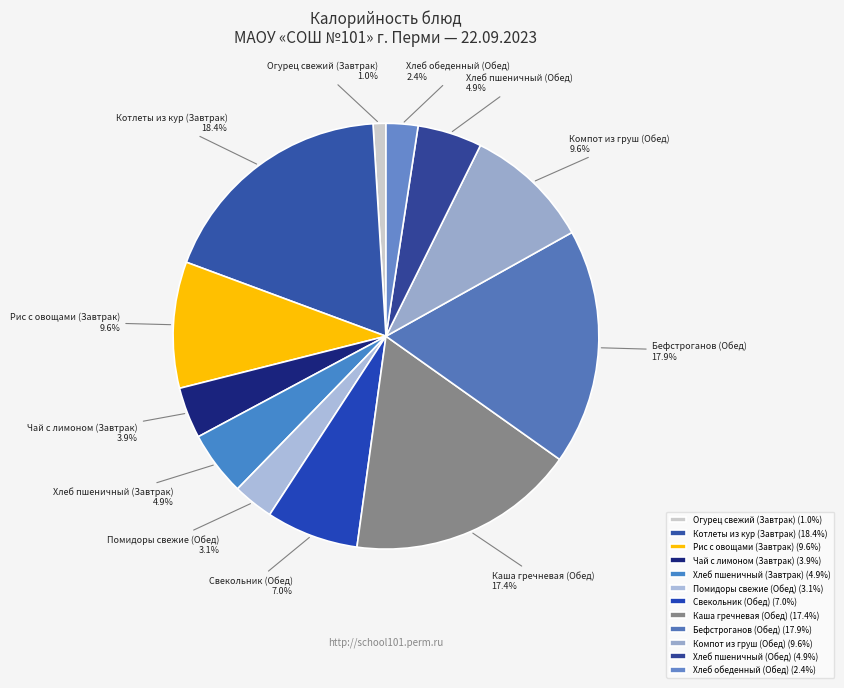

How many segments does this pie chart have?

12